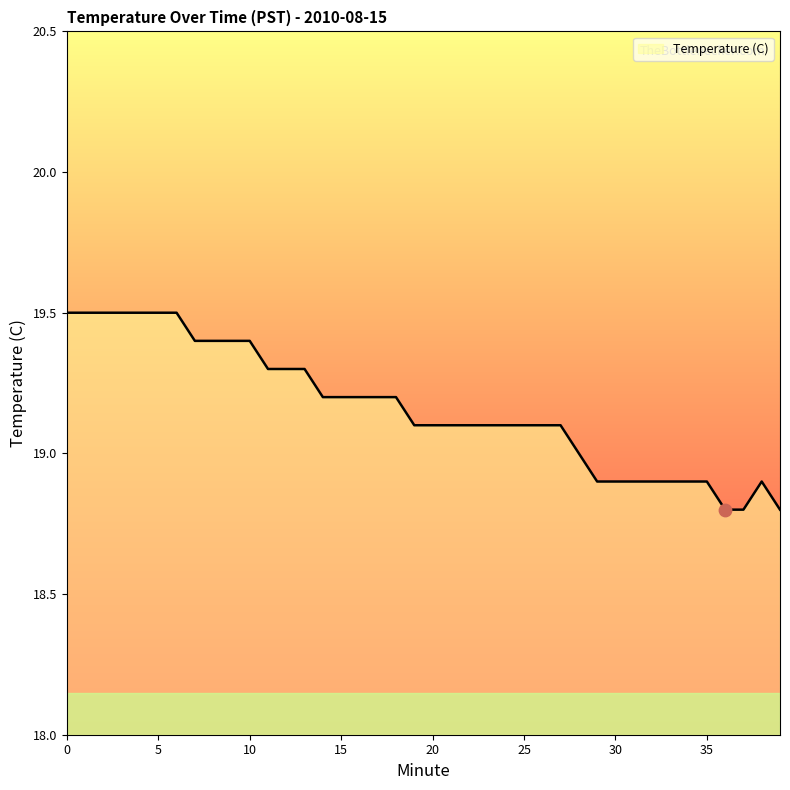

What is the maximum value shown in the chart?

19.5